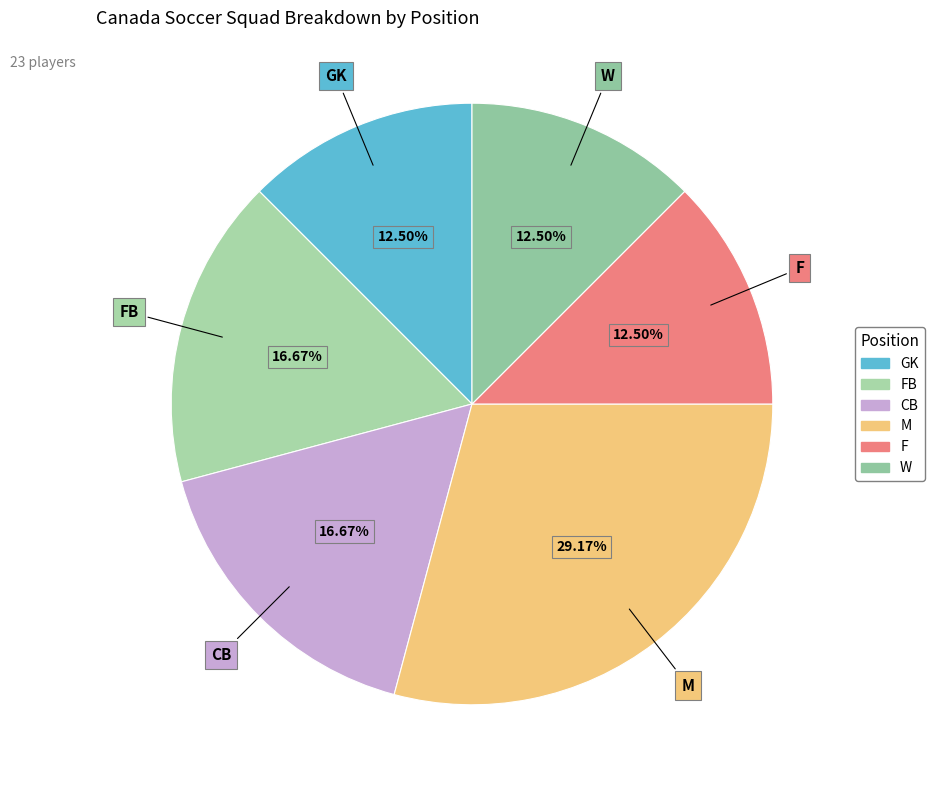

Which category has the biggest portion of the pie?

M